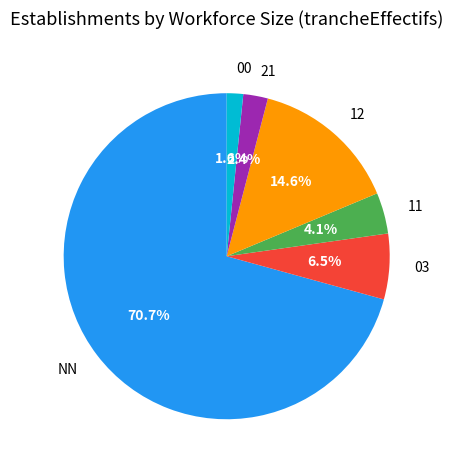

To the nearest percent, what portion does 12 represent?

15%